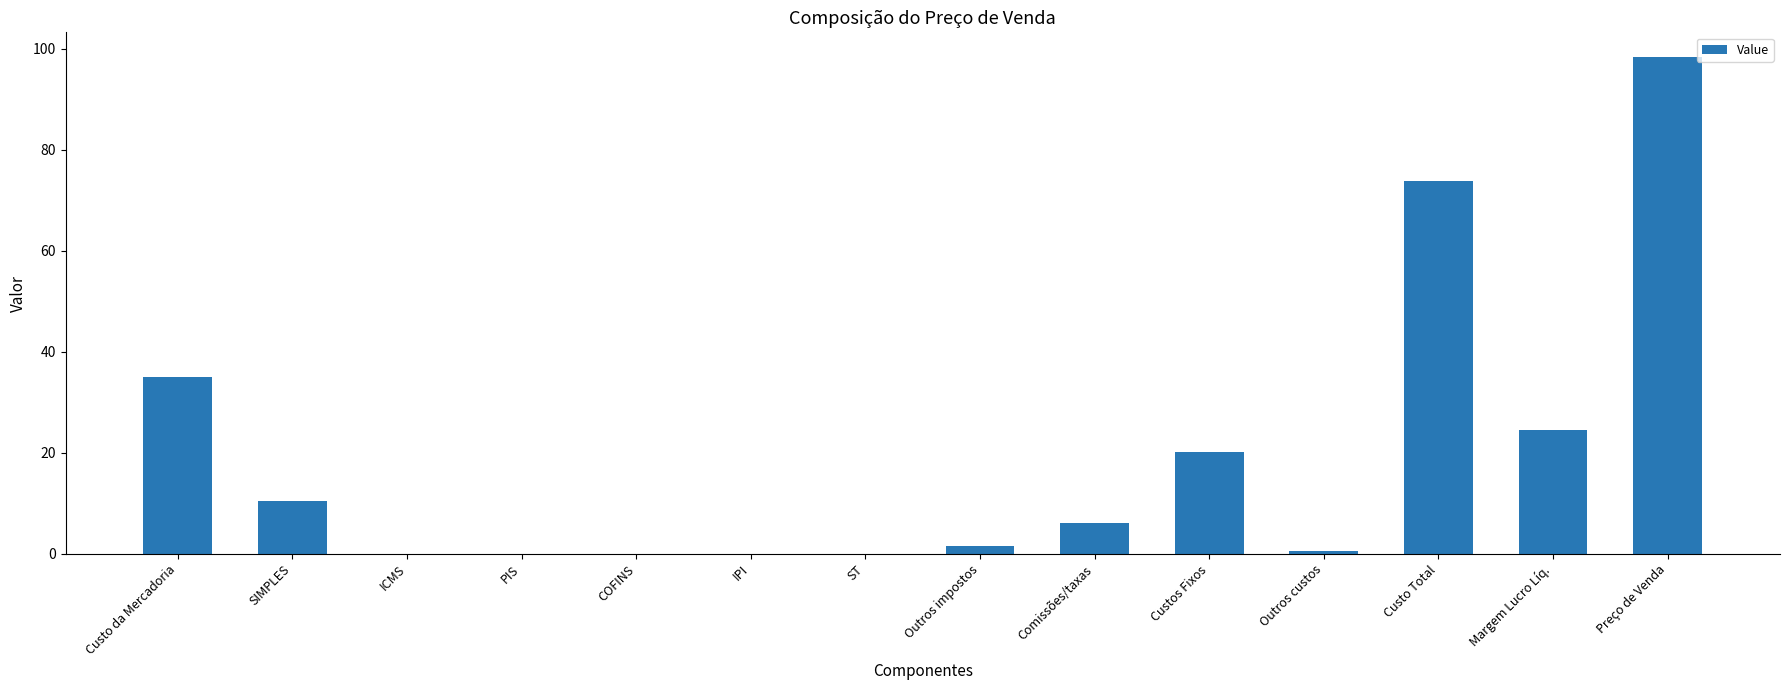

Are the bars horizontal?

No